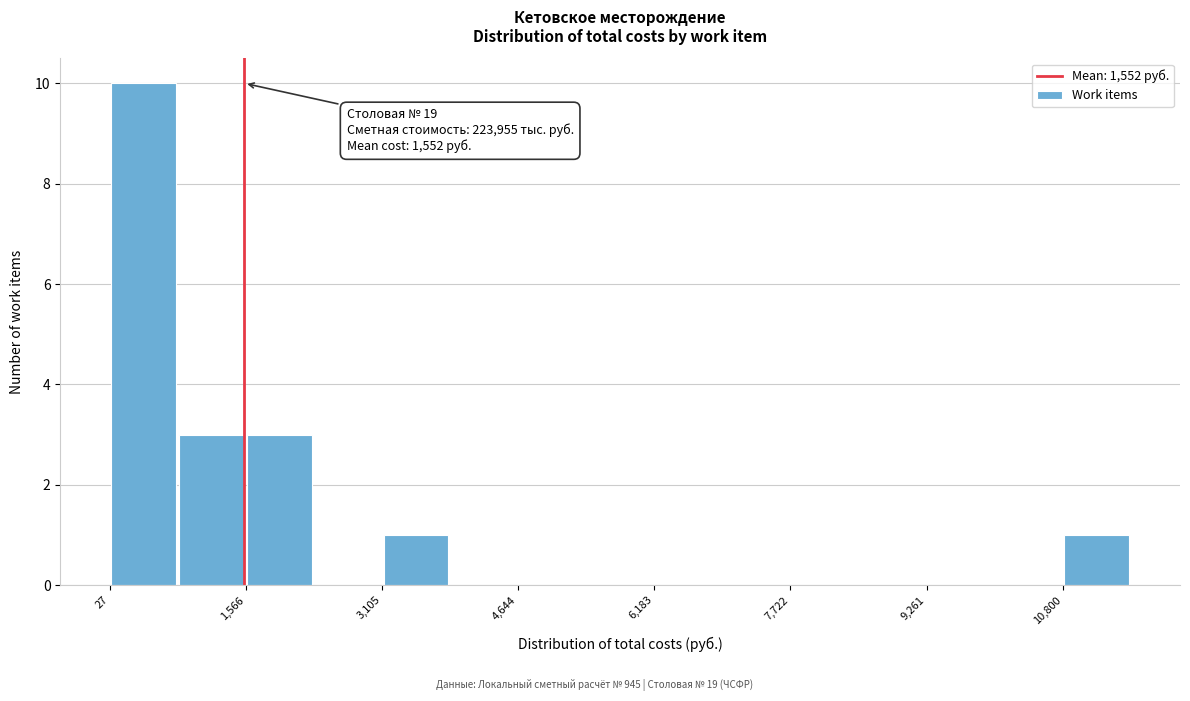

Around what value on the x-axis is the tallest bar? Give the approximate position of its centre, as read against the axis.

400